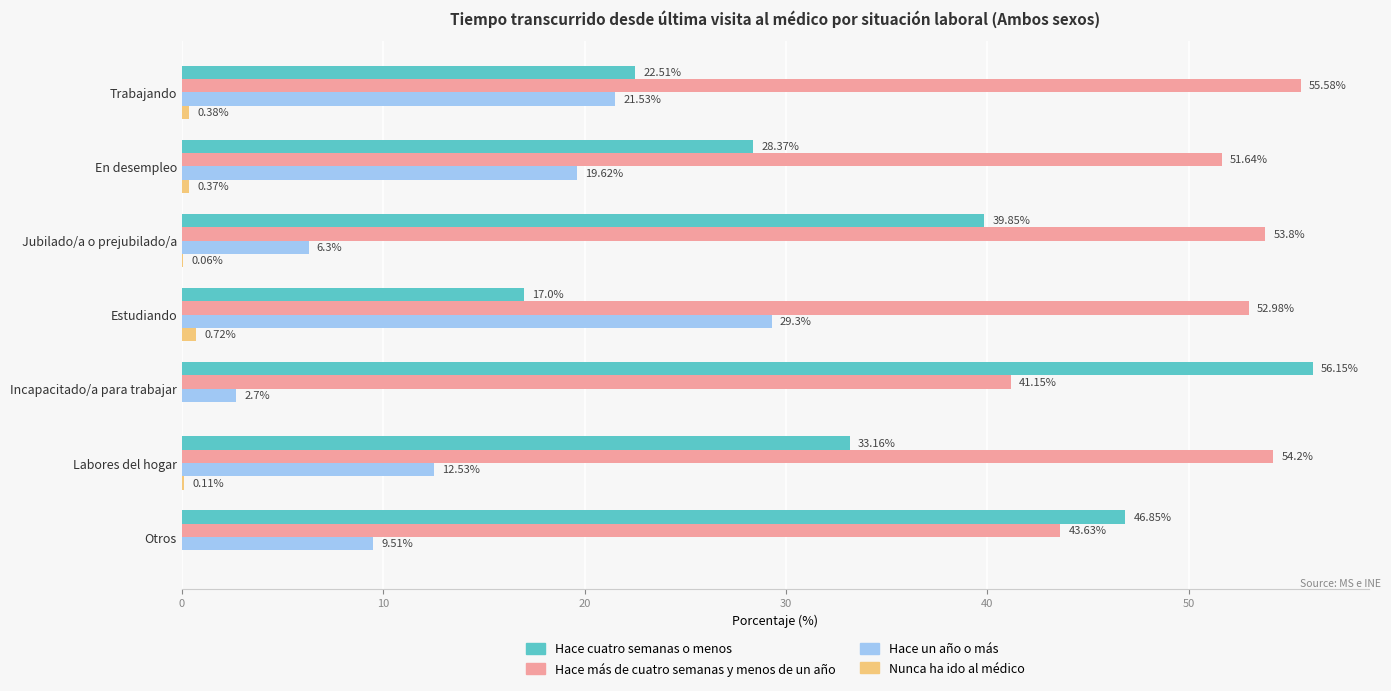

What is the sum of all Hace más de cuatro semanas y menos de un año values?

353.0